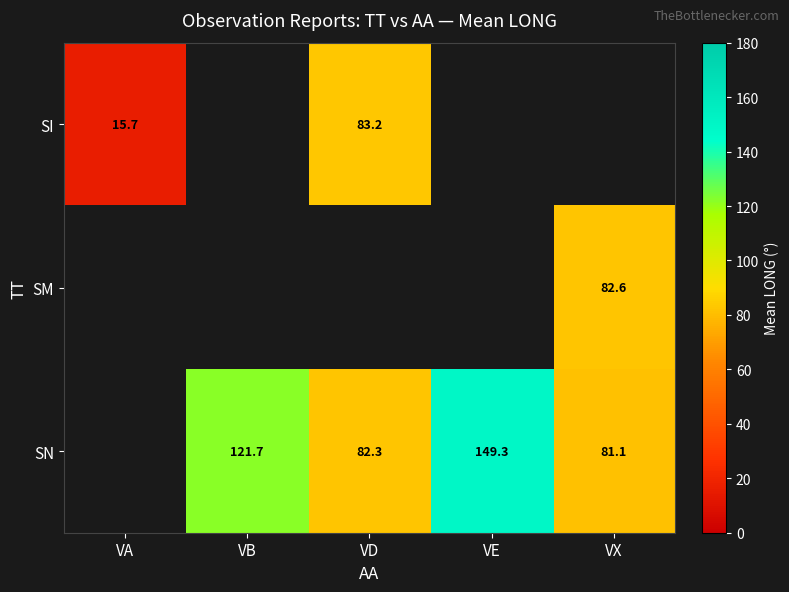

The value of SN at VX is 31.4. True or false?

False